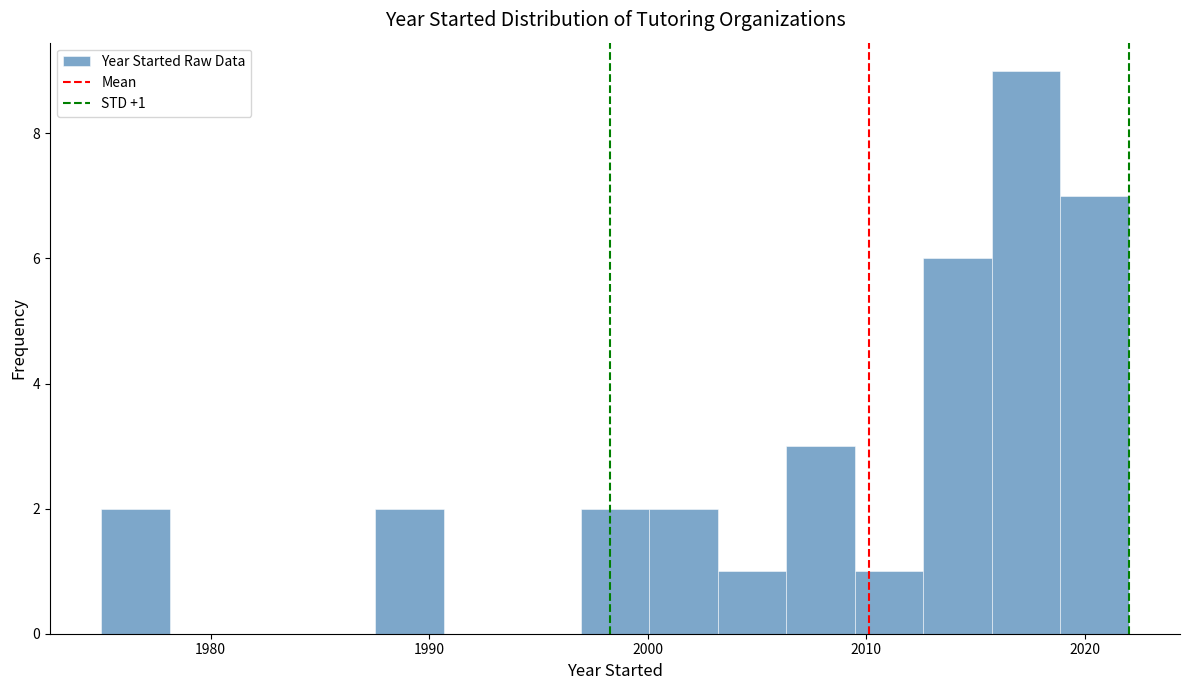

Read against the x-axis, roughly where is the centre of the tallest bar?

2017